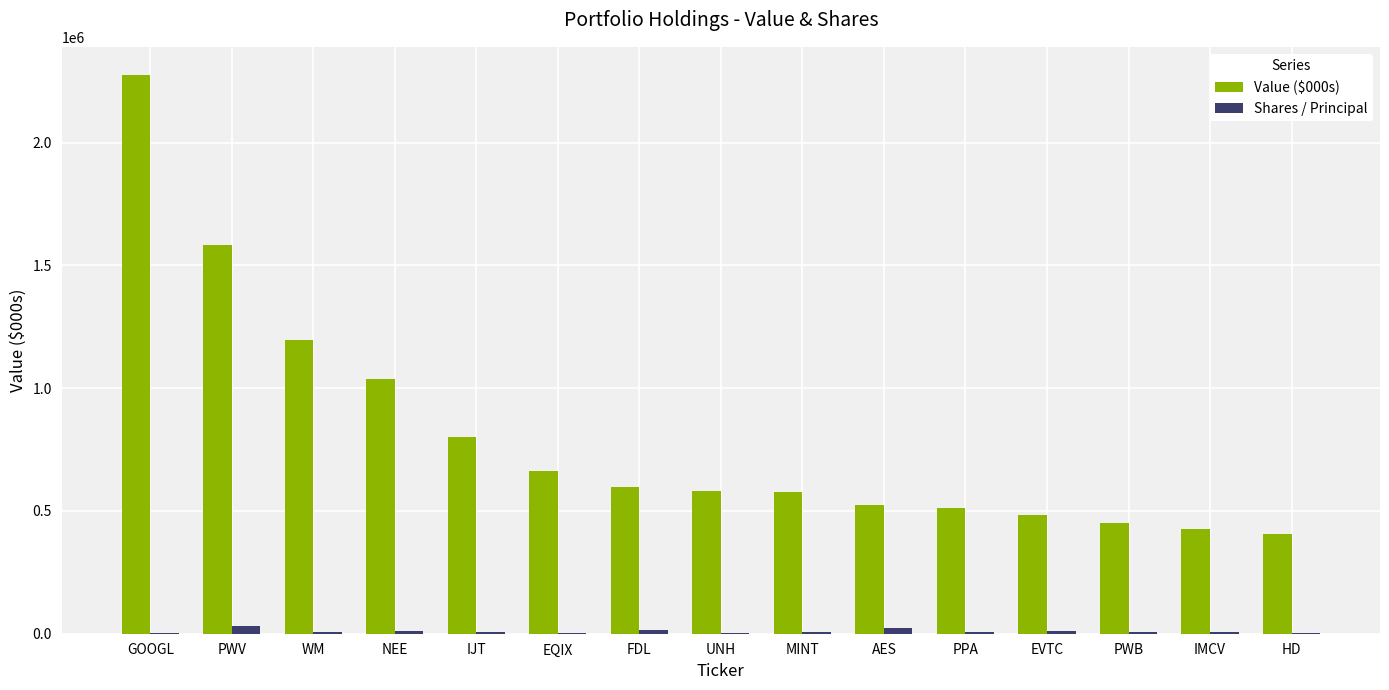

At which category does the chart reach its peak across all series?

GOOGL